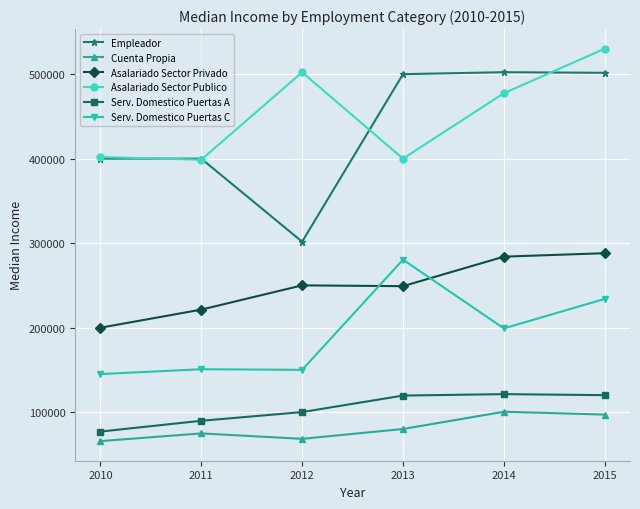

Count the number of data series in this chart.

6